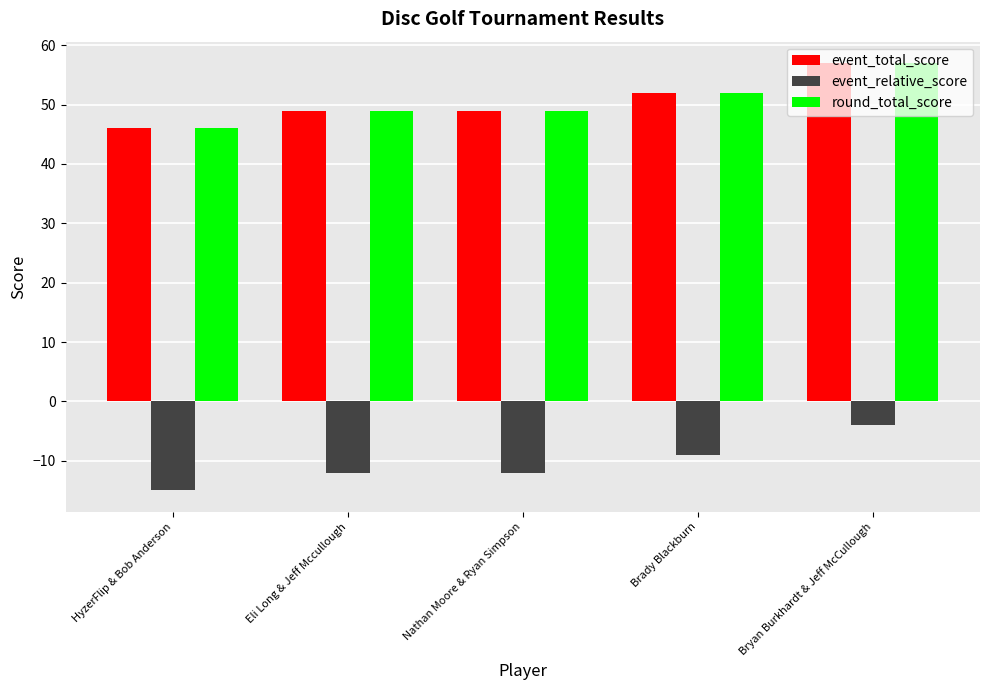

What is the approximate value of round_total_score at HyzerFlip & Bob Anderson?

46